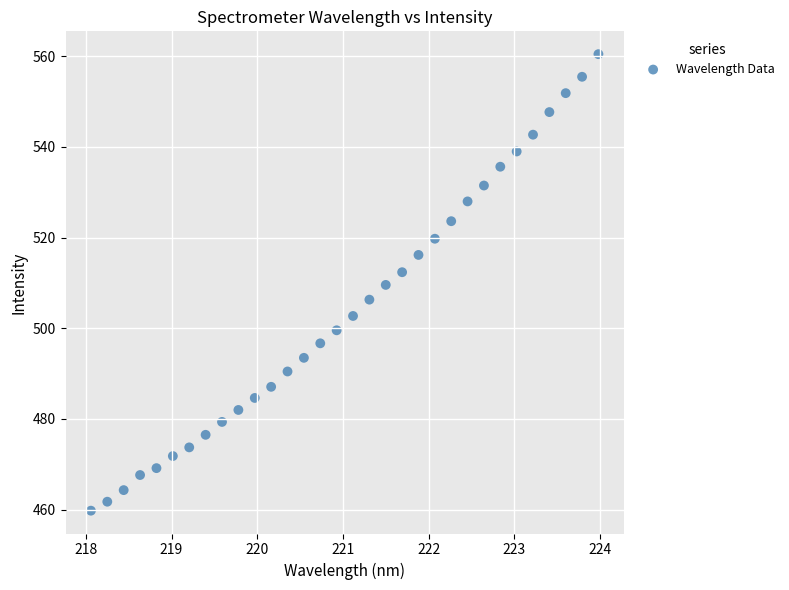

What is the range of Y values (max minus min)?

100.7